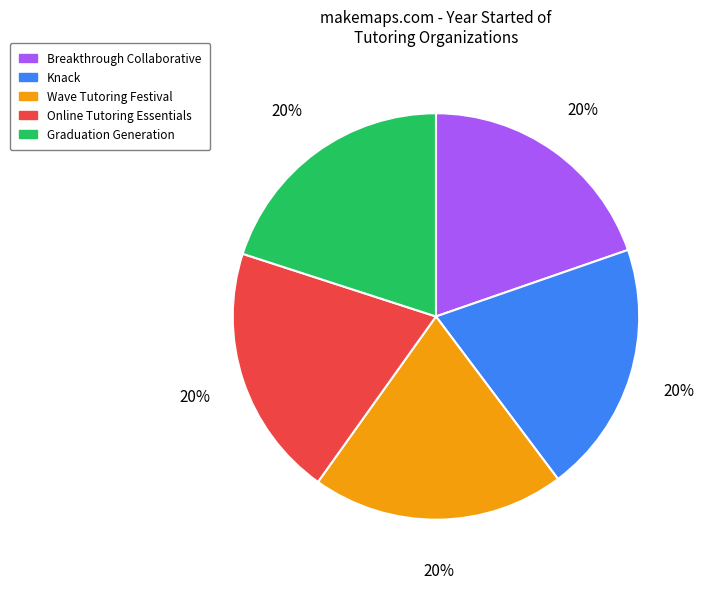

Do Breakthrough Collaborative and Online Tutoring Essentials together represent more than half of the pie?

No